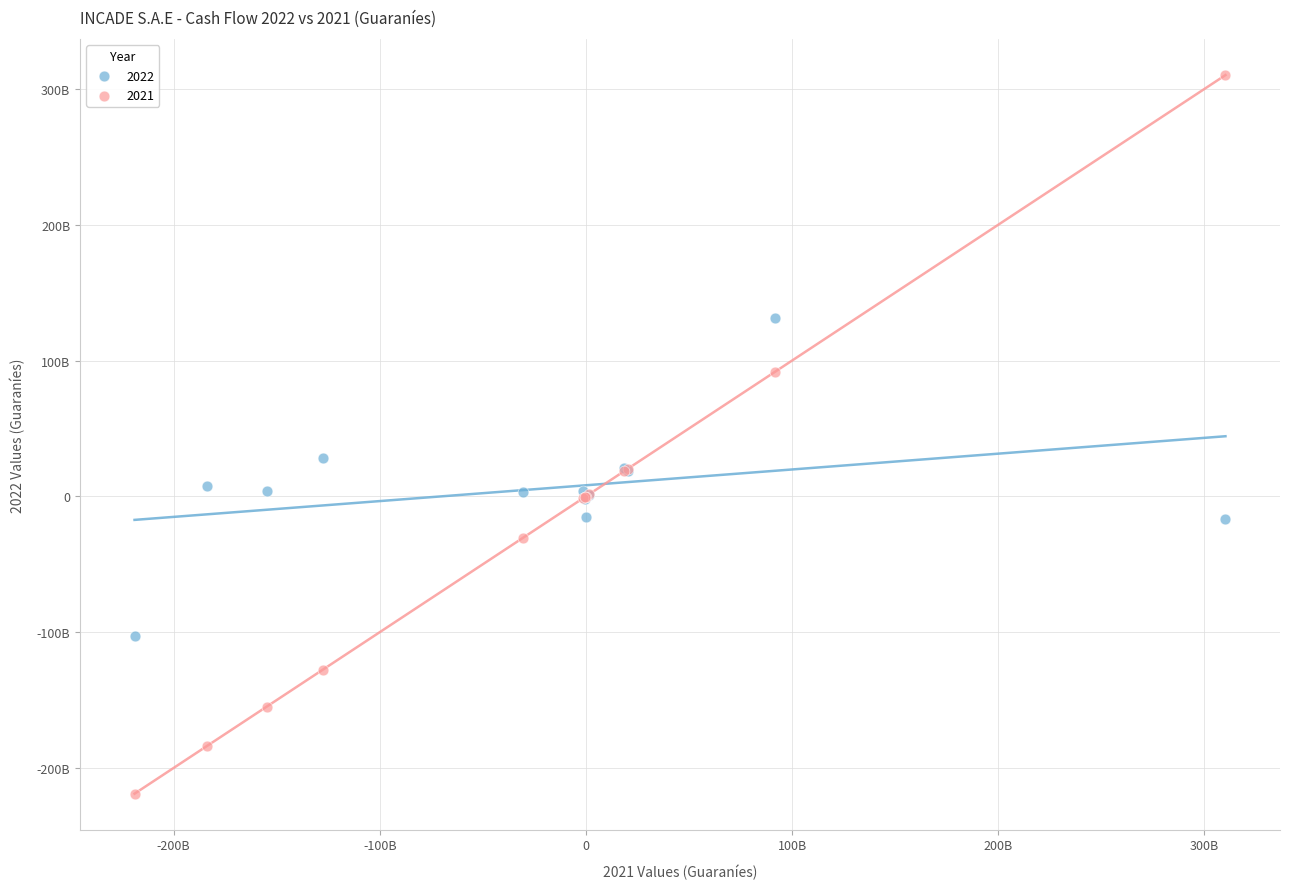

What are all the series names shown in the legend?

2022, 2021